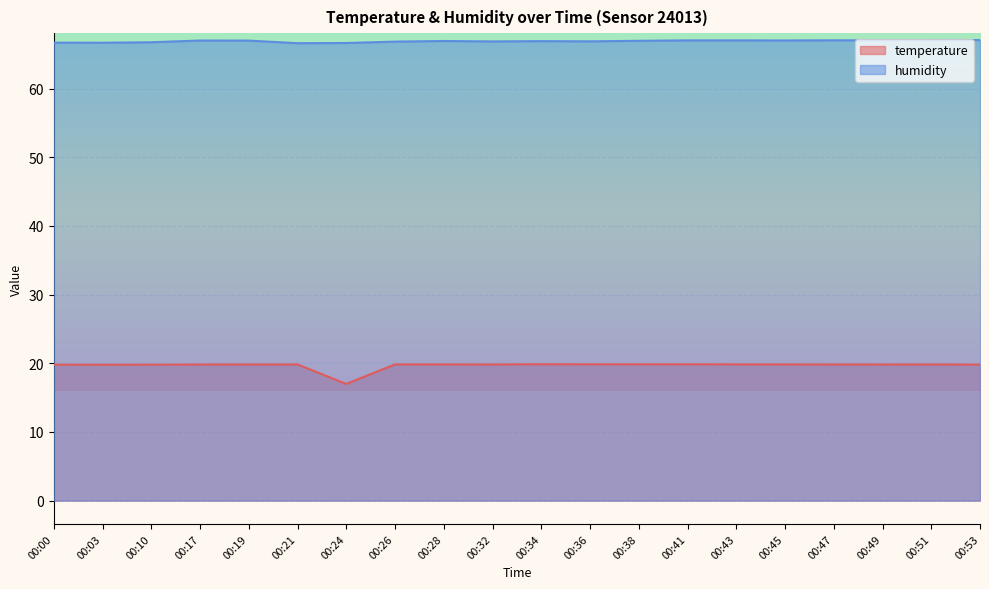

What is the total value across all series at 00:47?

86.9